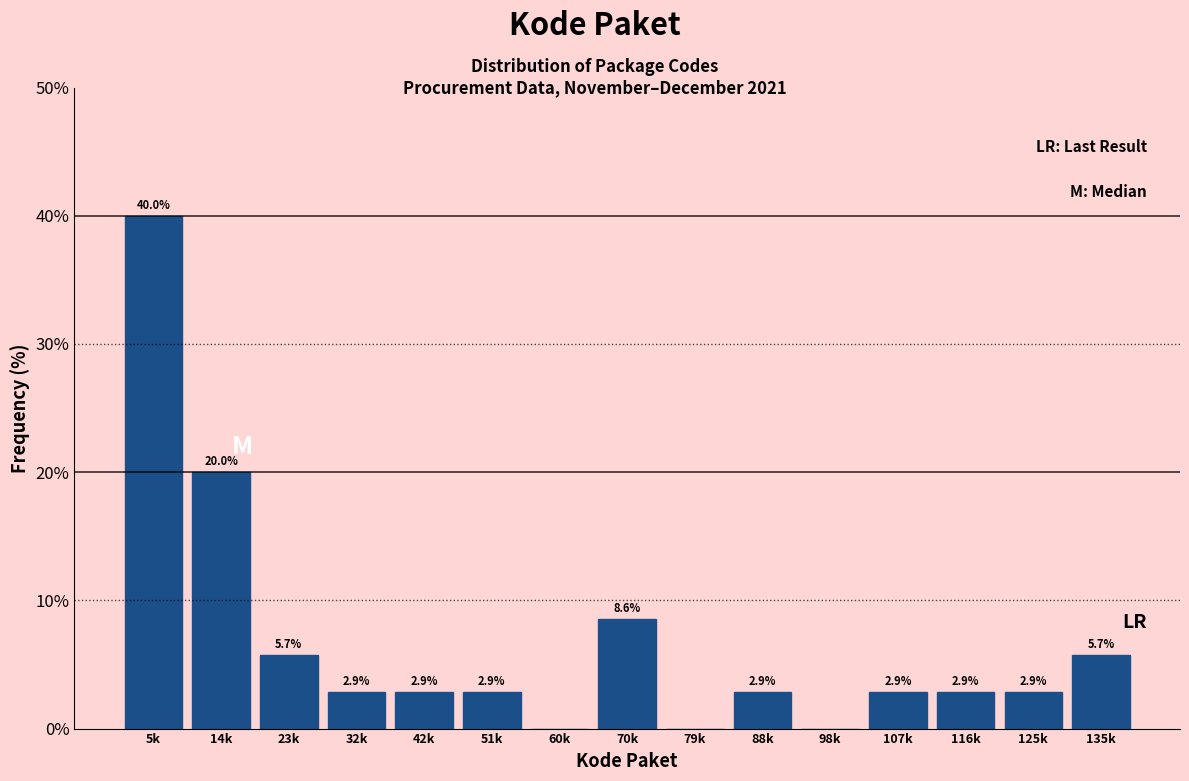

Reading left to right, extract all data points from this chart.

5k=40.0	14k=20.0	23k=5.7	32k=2.9	42k=2.9	51k=2.9	60k=0.0	70k=8.6	79k=0.0	88k=2.9	98k=0.0	107k=2.9	116k=2.9	125k=2.9	135k=5.7